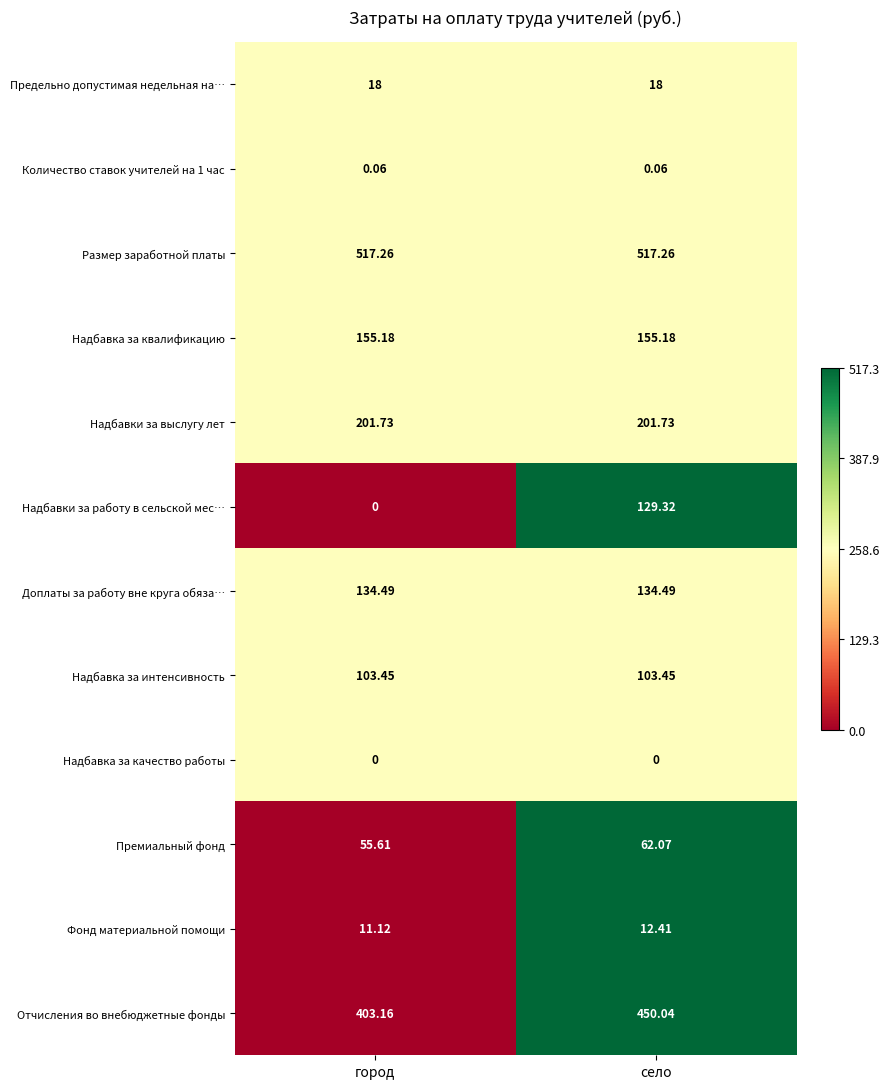

At which category is the sum across all series the highest?

село